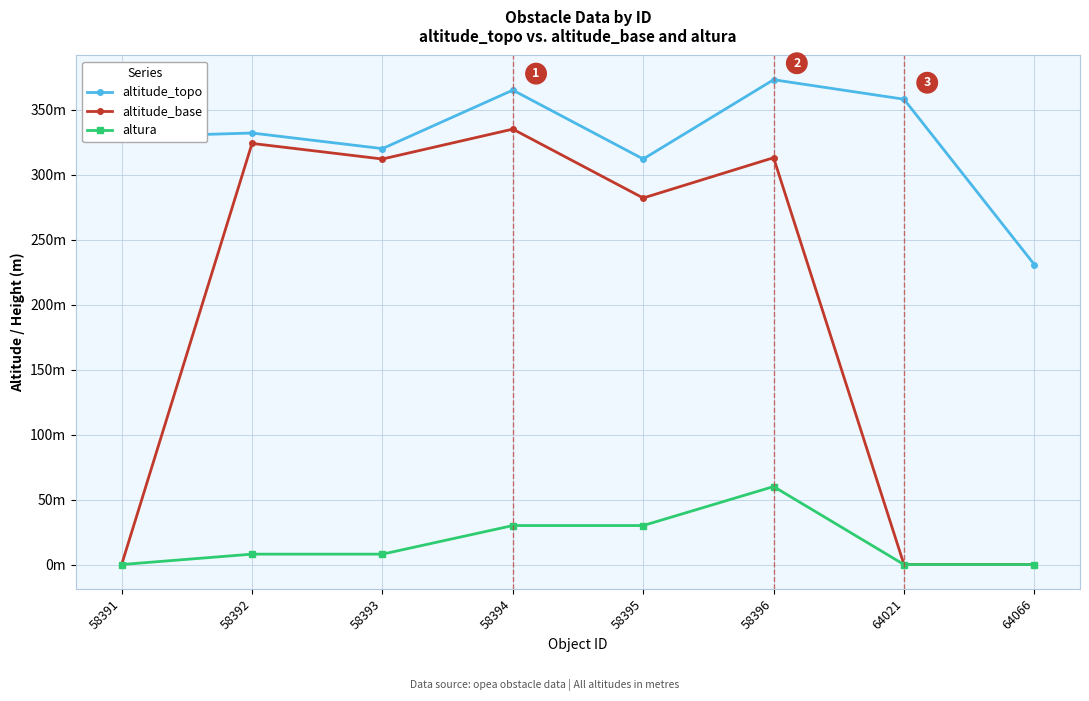

What are all the series names shown in the legend?

altitude_topo, altitude_base, altura